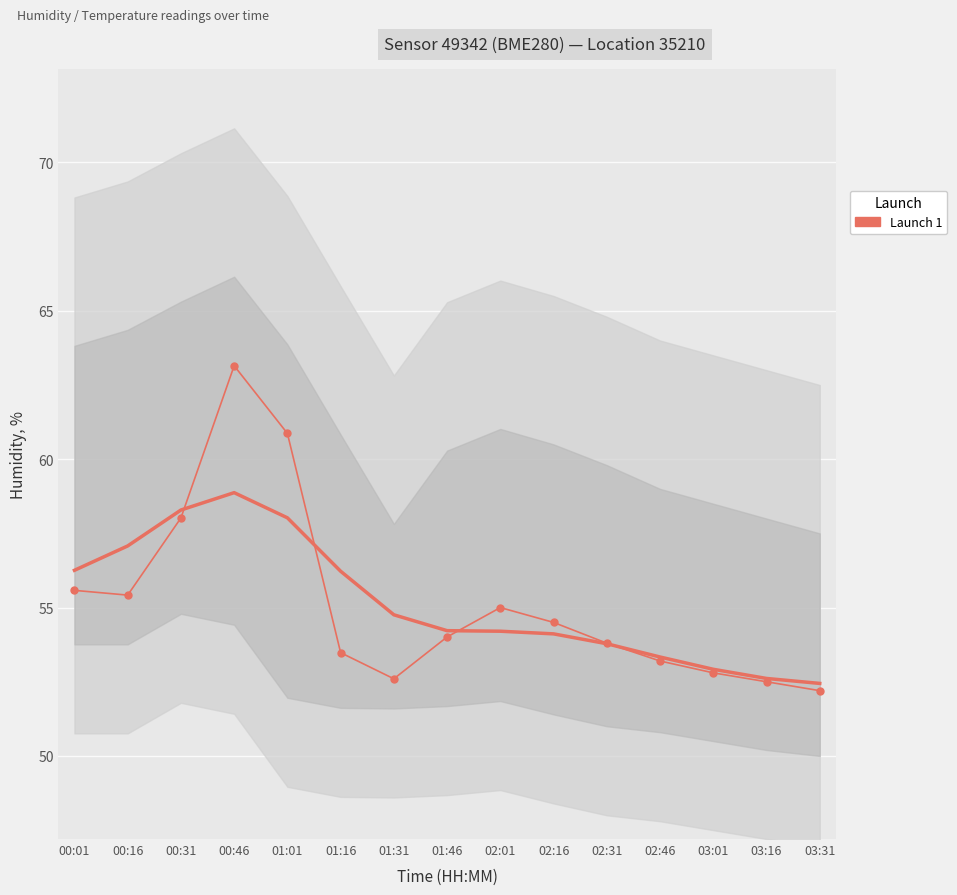

What is the value of the 8th point from the left?

54.0